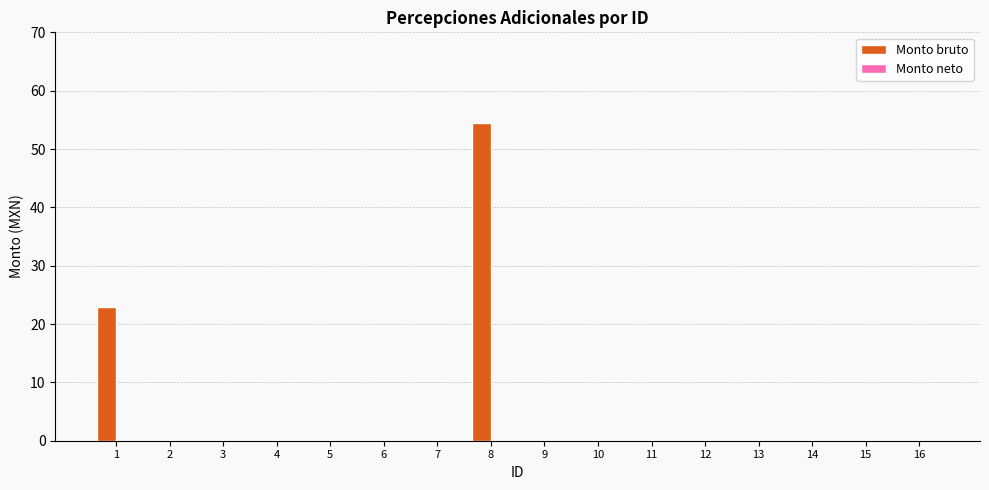

Approximately how many times larger is the value at 1 compared to 8?

0.4